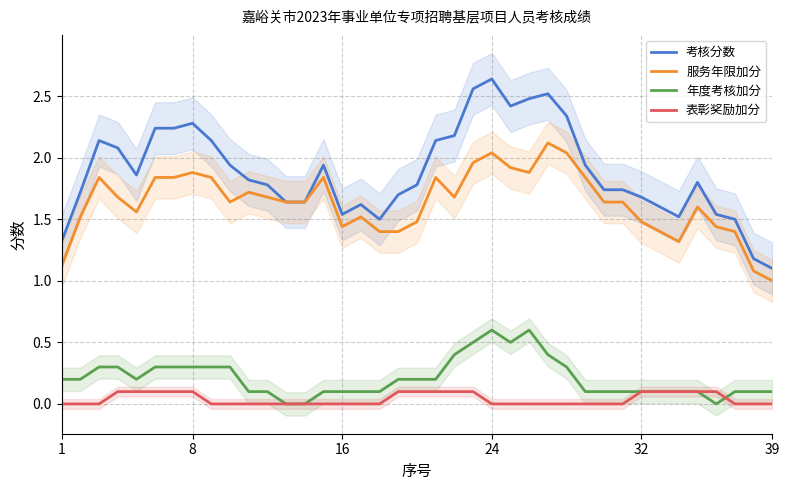

True or false: 表彰奖励加分 and 服务年限加分 cross at least once.

False